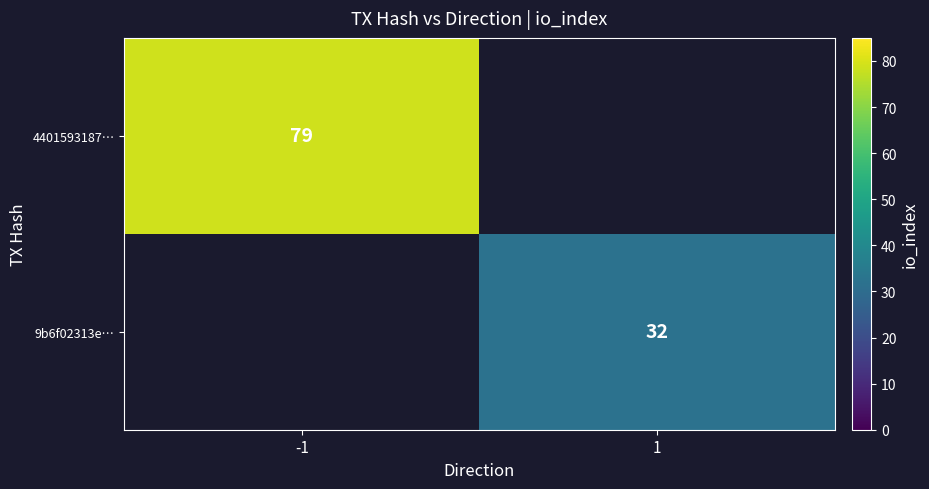

The value of 4401593187… at -1 is 79. True or false?

True